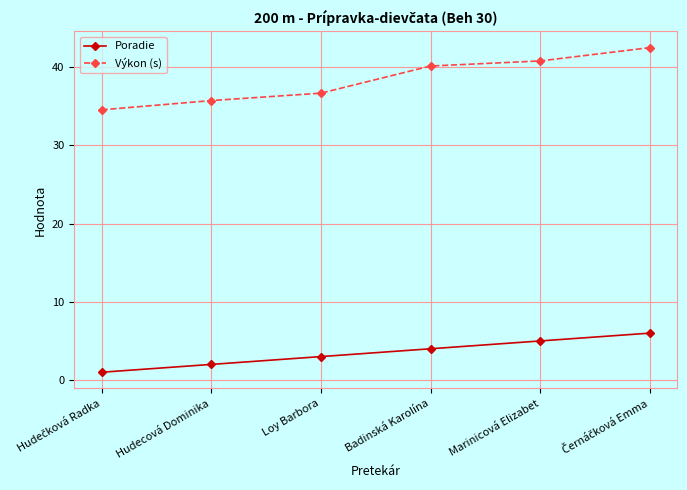

What is the difference between the highest and lowest values at Hudecová Dominika?

33.7